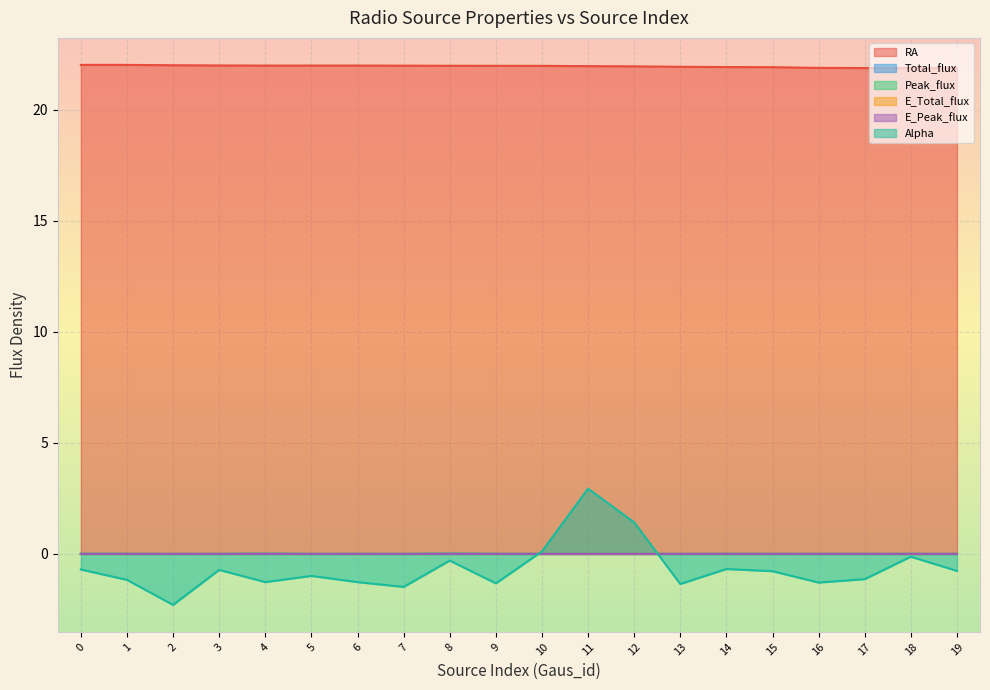

Reading left to right, list all the values displayed in this chart.

RA: 0=22.0	1=22.0	2=22.0	3=22.0	4=22.0	5=22.0	6=22.0	7=22.0	8=22.0	9=22.0	10=22.0	11=22.0	12=22.0	13=21.9	14=21.9	15=21.9	16=21.9	17=21.9	18=21.9	19=21.9
Total_flux: 0=0.0	1=0.0	2=0.0	3=0.0	4=0.0	5=0.0	6=0.0	7=0.0	8=0.0	9=0.0	10=0.0	11=0.0	12=0.0	13=0.0	14=0.0	15=0.0	16=0.0	17=0.0	18=0.0	19=0.0
Peak_flux: 0=0.0	1=0.0	2=0.0	3=0.0	4=0.0	5=0.0	6=0.0	7=0.0	8=0.0	9=0.0	10=0.0	11=0.0	12=0.0	13=0.0	14=0.0	15=0.0	16=0.0	17=0.0	18=0.0	19=0.0
E_Total_flux: 0=0.0	1=0.0	2=0.0	3=0.0	4=0.0	5=0.0	6=0.0	7=0.0	8=0.0	9=0.0	10=0.0	11=0.0	12=0.0	13=0.0	14=0.0	15=0.0	16=0.0	17=0.0	18=0.0	19=0.0
E_Peak_flux: 0=0.0	1=0.0	2=0.0	3=0.0	4=0.0	5=0.0	6=0.0	7=0.0	8=0.0	9=0.0	10=0.0	11=0.0	12=0.0	13=0.0	14=0.0	15=0.0	16=0.0	17=0.0	18=0.0	19=0.0
Alpha: 0=-0.7	1=-1.2	2=-2.3	3=-0.7	4=-1.3	5=-1.0	6=-1.3	7=-1.5	8=-0.3	9=-1.3	10=0.1	11=2.9	12=1.4	13=-1.4	14=-0.7	15=-0.8	16=-1.3	17=-1.1	18=-0.1	19=-0.8